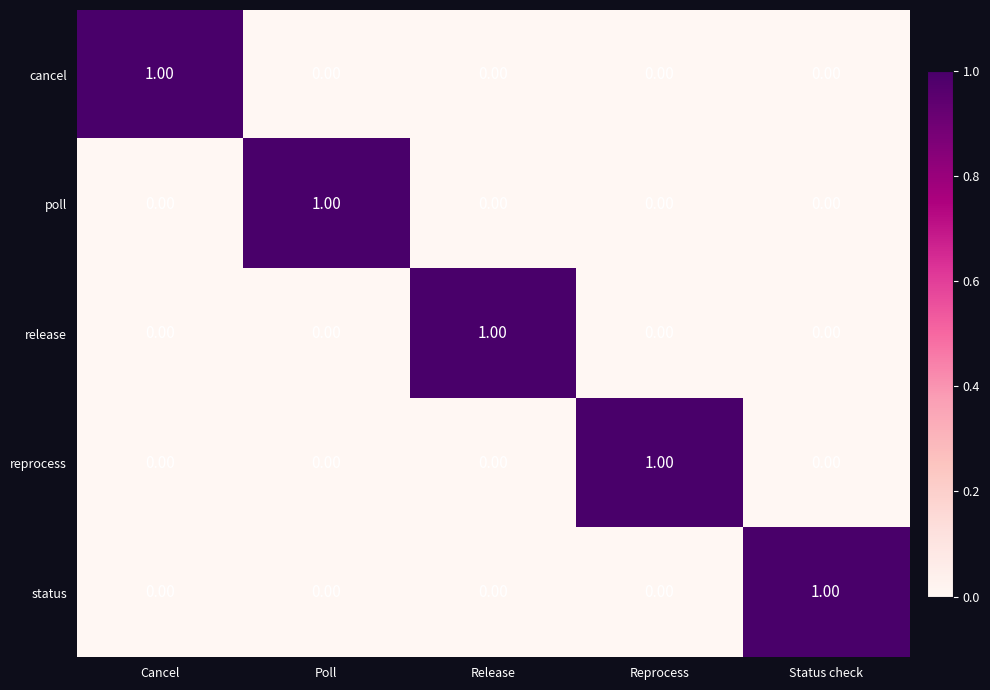

At how many categories does at least one series exceed 0?

5